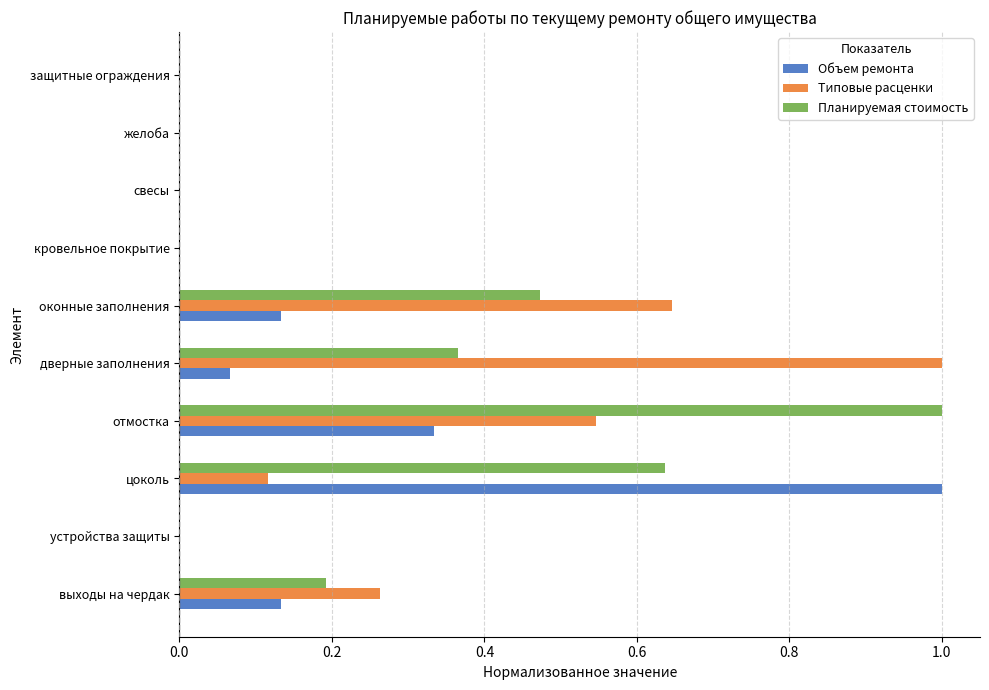

What is the sum of the Типовые расценки values at дверные заполнения and оконные заполнения?

1.6